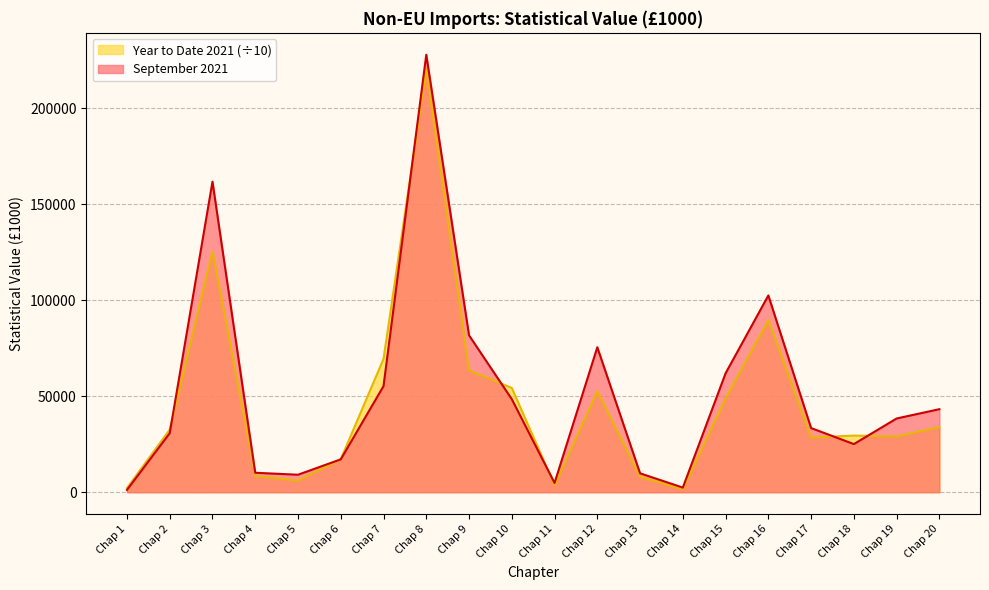

What is the value of the Year to Date 2021 point at the 6th from the left?

17196.6